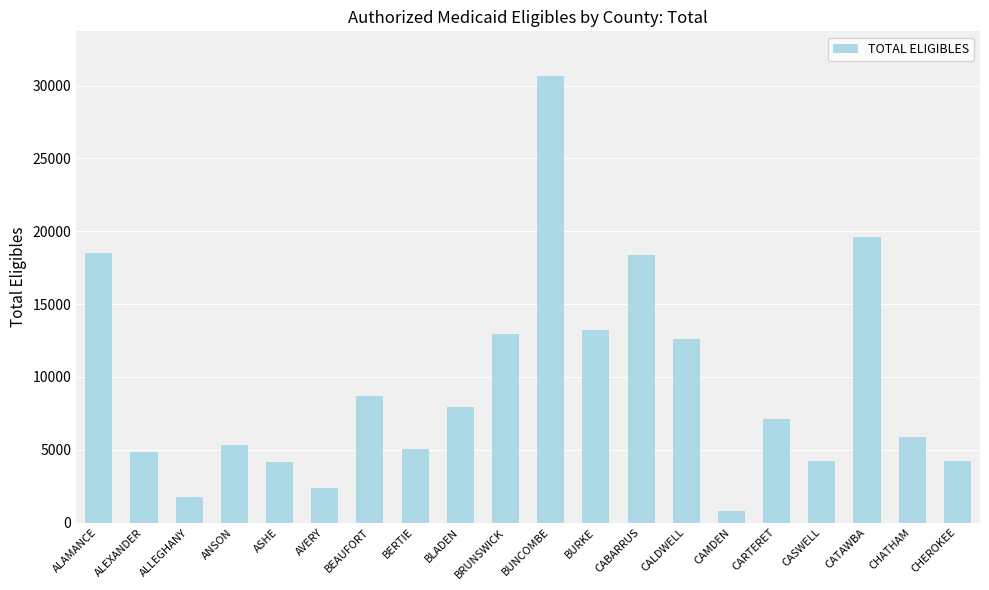

What is the approximate value at ALAMANCE, to the nearest 50?

18500